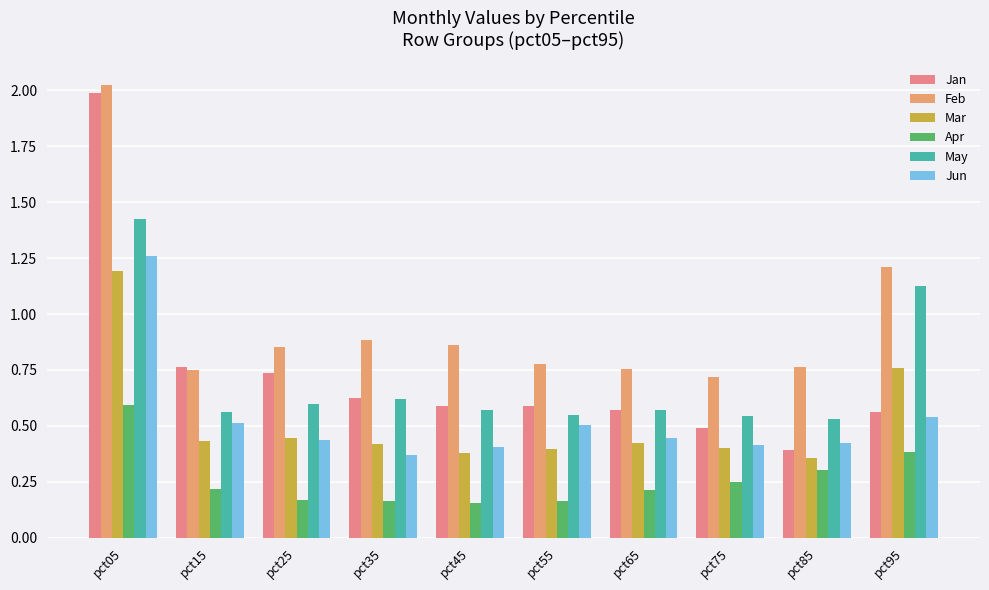

What is the sum of all May values?

7.1